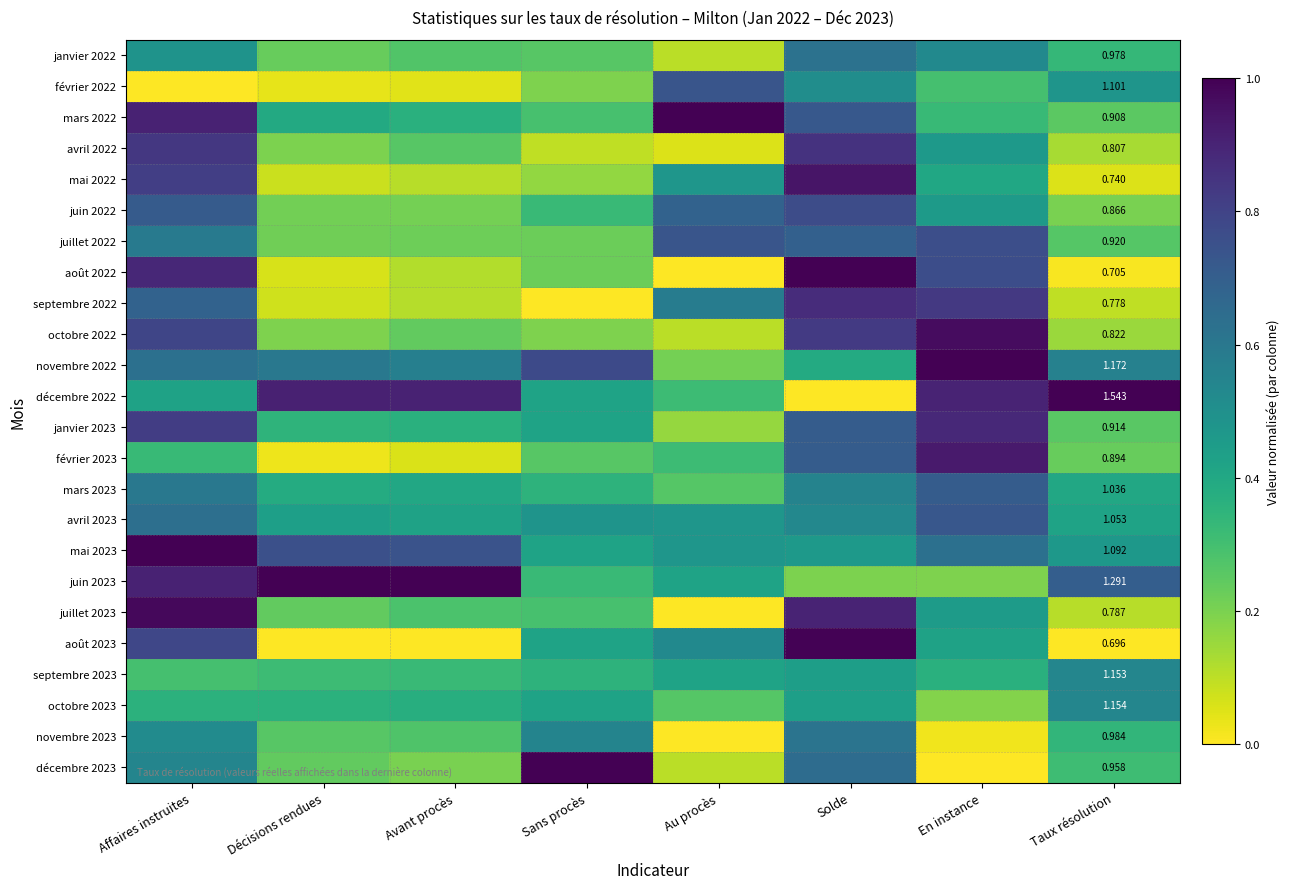

List the labels in order of septembre 2022 value, smallest first.

Sans procès, Décisions rendues, Taux résolution, Avant procès, Au procès, Affaires instruites, En instance, Solde